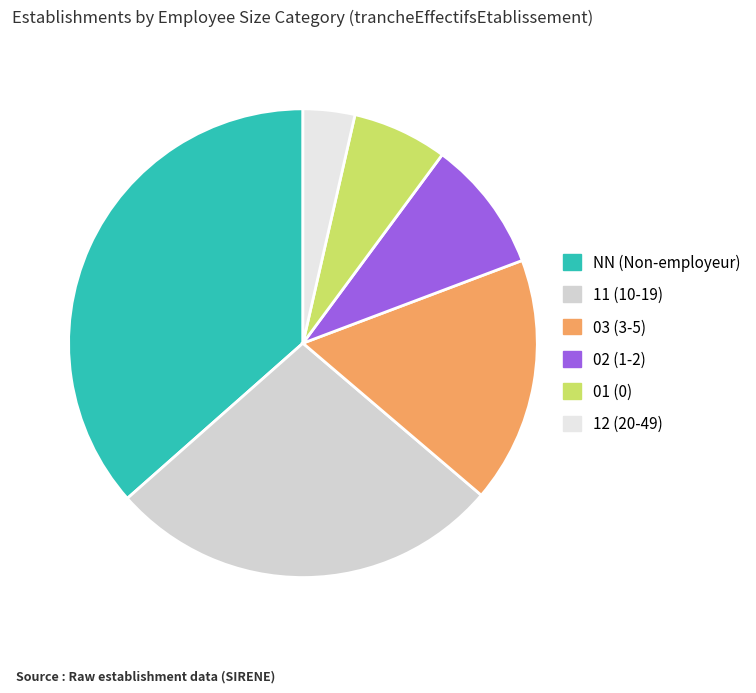

True or false: 12 accounts for 4% of the total.

True